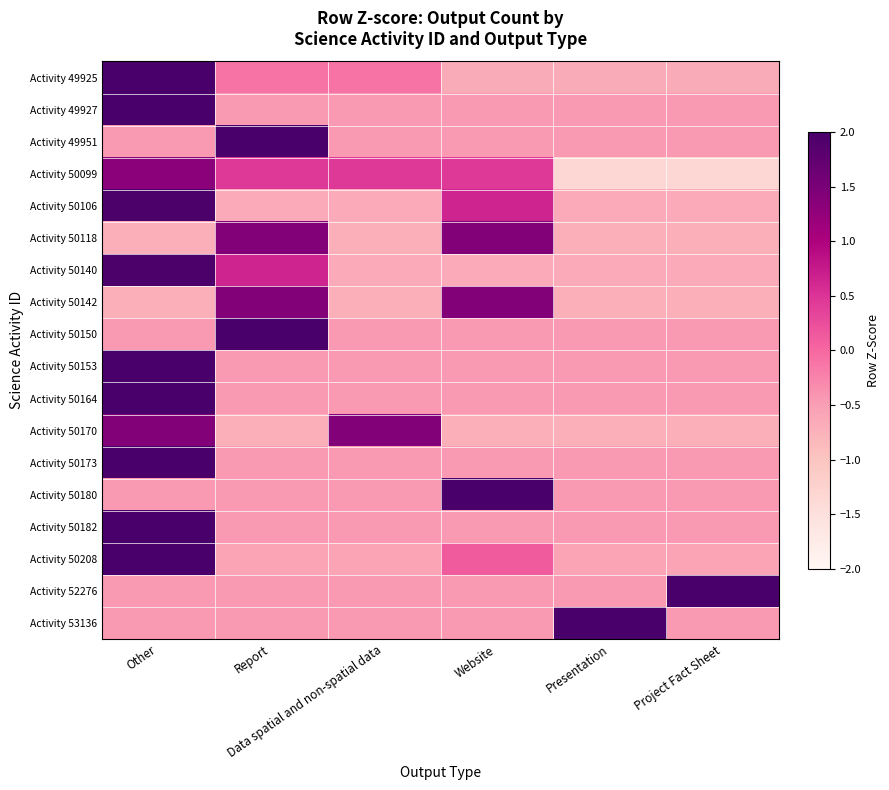

What is the difference between the highest and lowest values at Website?

2.9